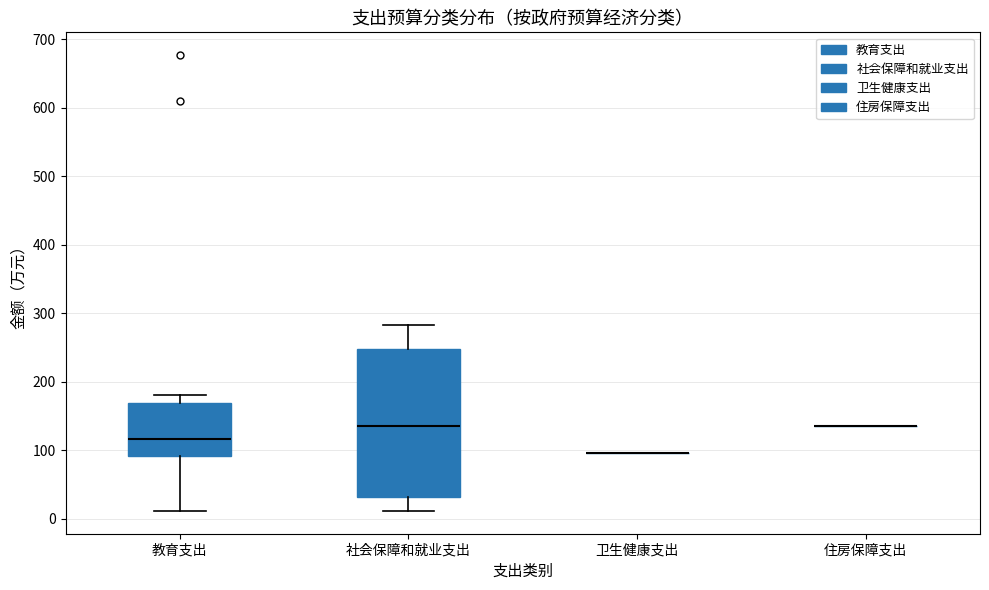

Comparing the boxes themselves (not the whiskers), which one is the tallest?

社会保障和就业支出